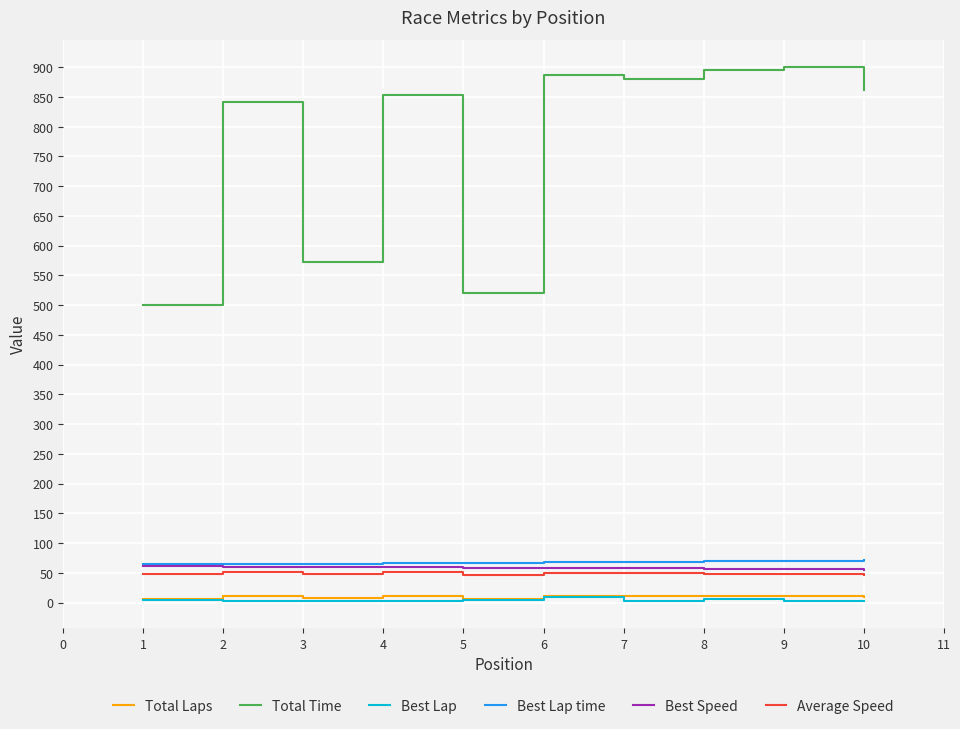

How many lines are shown in the chart?

6